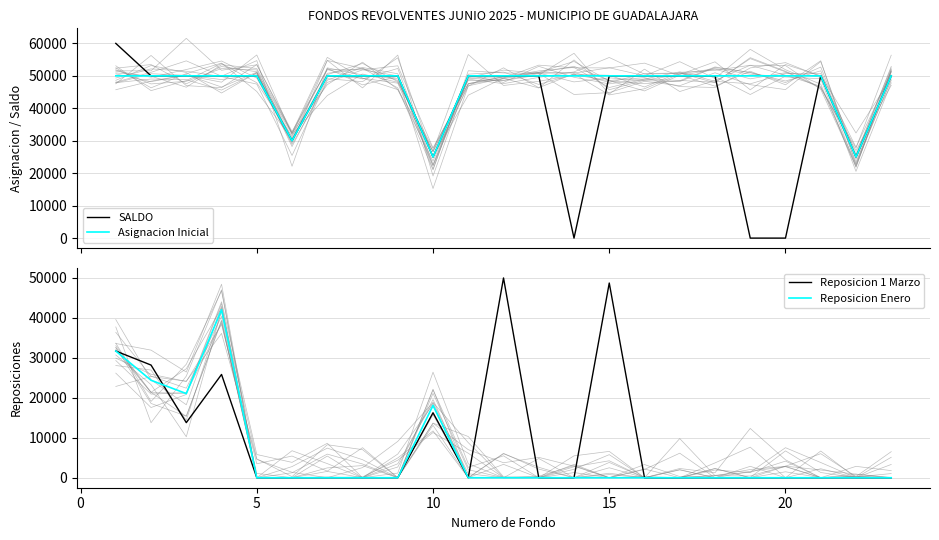

Which series has the largest total across all categories?

Asignacion Inicial